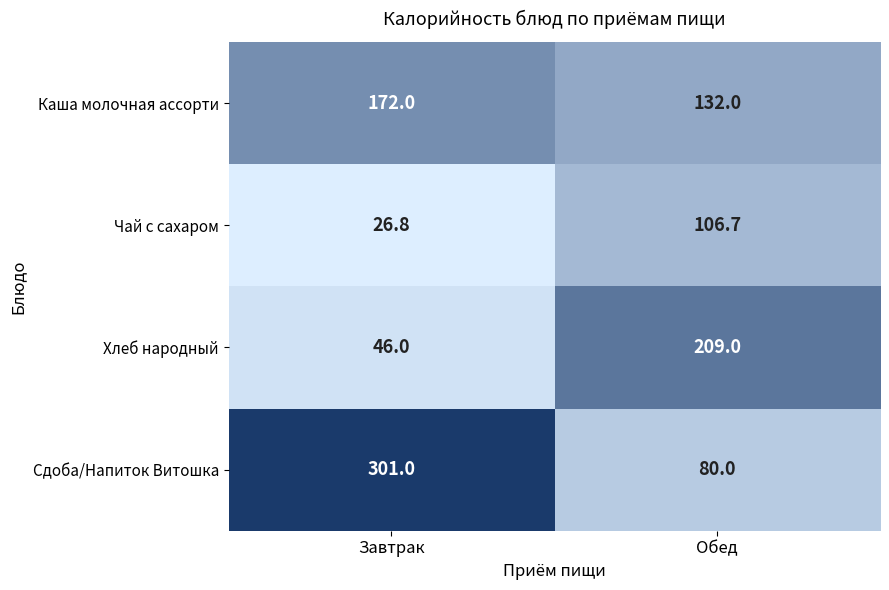

Which category has the highest value across all series?

Завтрак